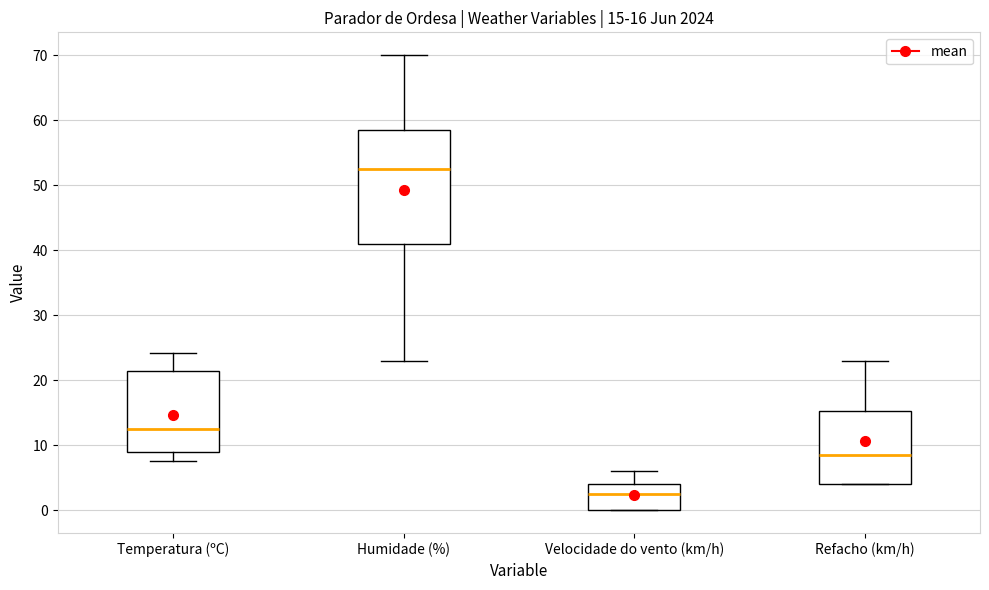

Which box's median line is the lowest?

Velocidade do vento (km/h)